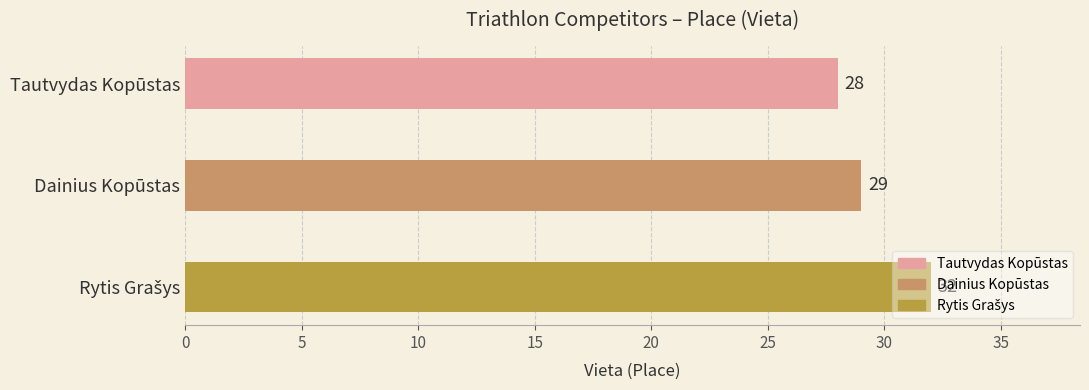

The value at Dainius Kopūstas is 16. True or false?

False